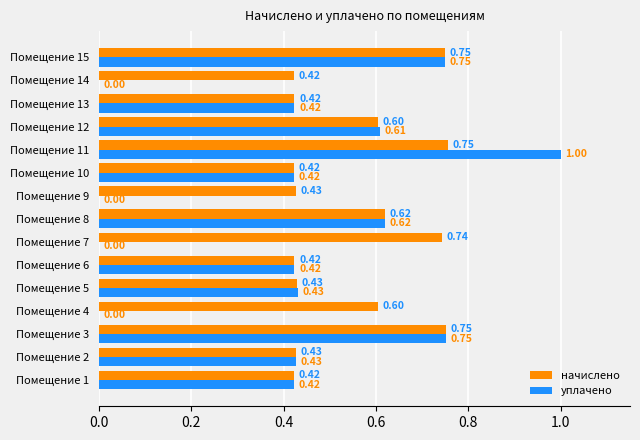

Between Помещение 2 and Помещение 11, which series saw the biggest shift?

уплачено